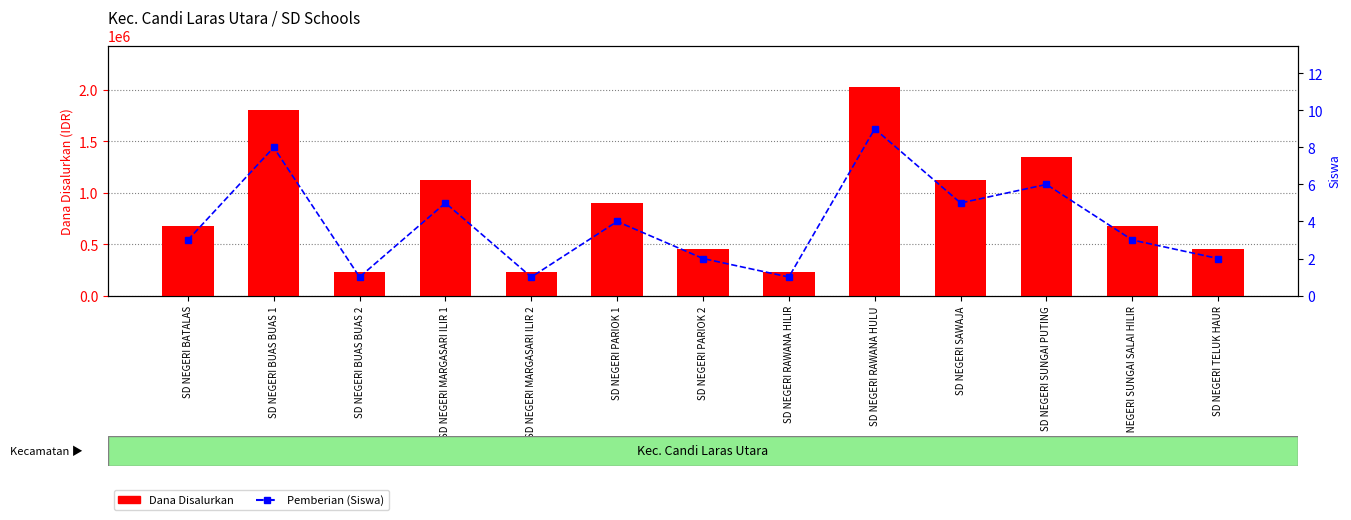

The Pemberian (Siswa) series shows 3 at SD NEGERI SUNGAI SALAI HILIR. True or false?

True